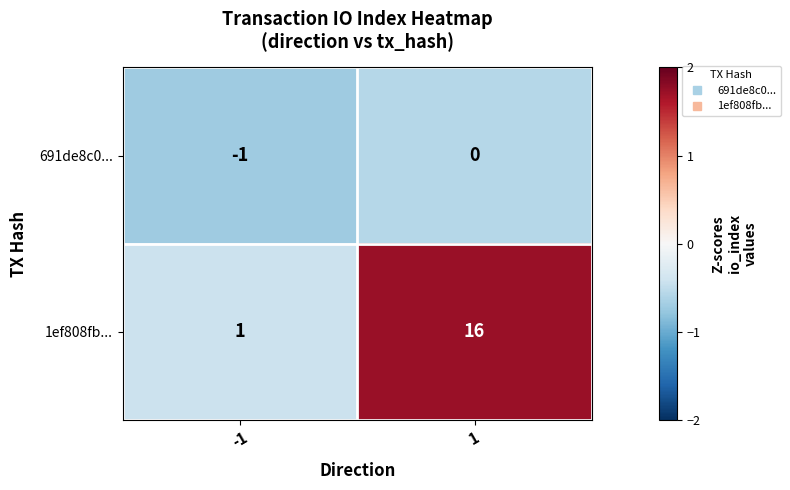

What is the total value across all series at -1?

0